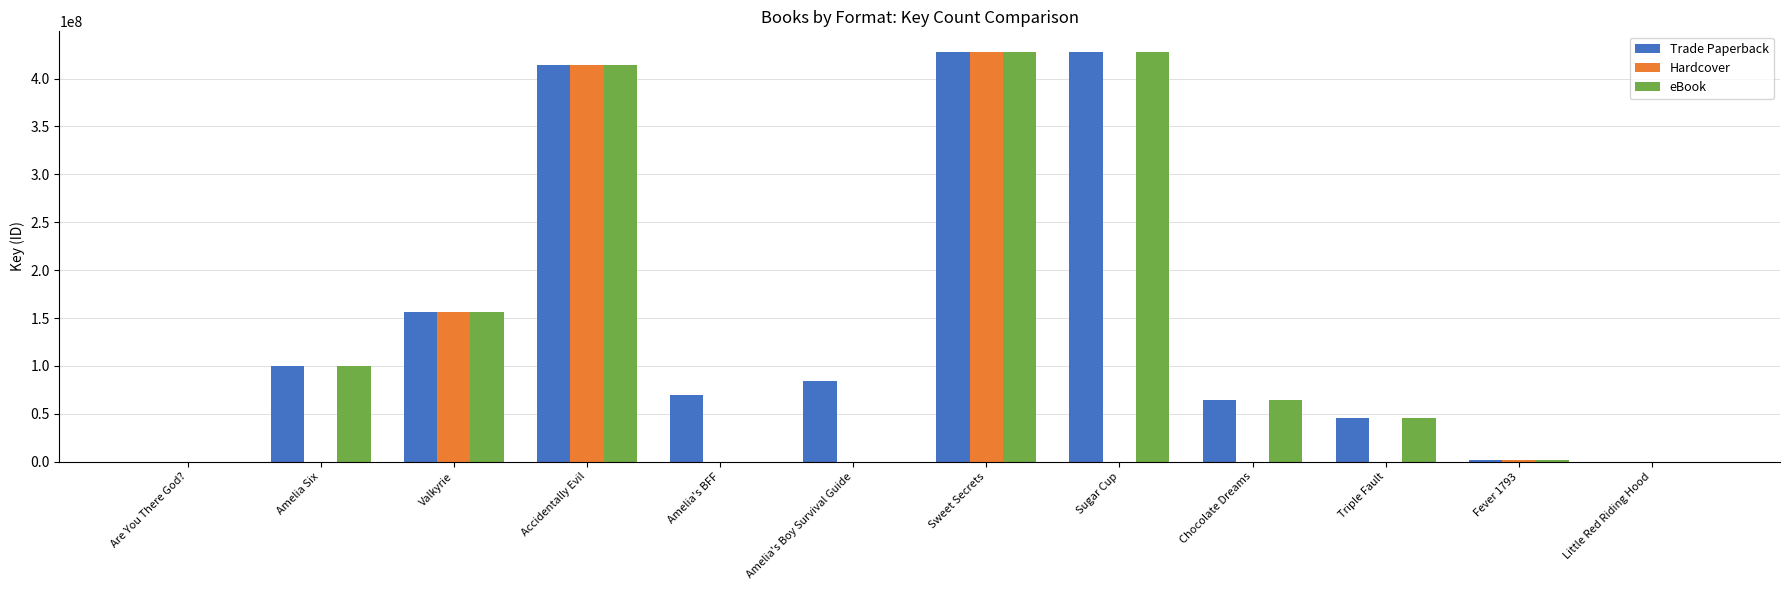

What is the maximum value shown in the chart?

427856353